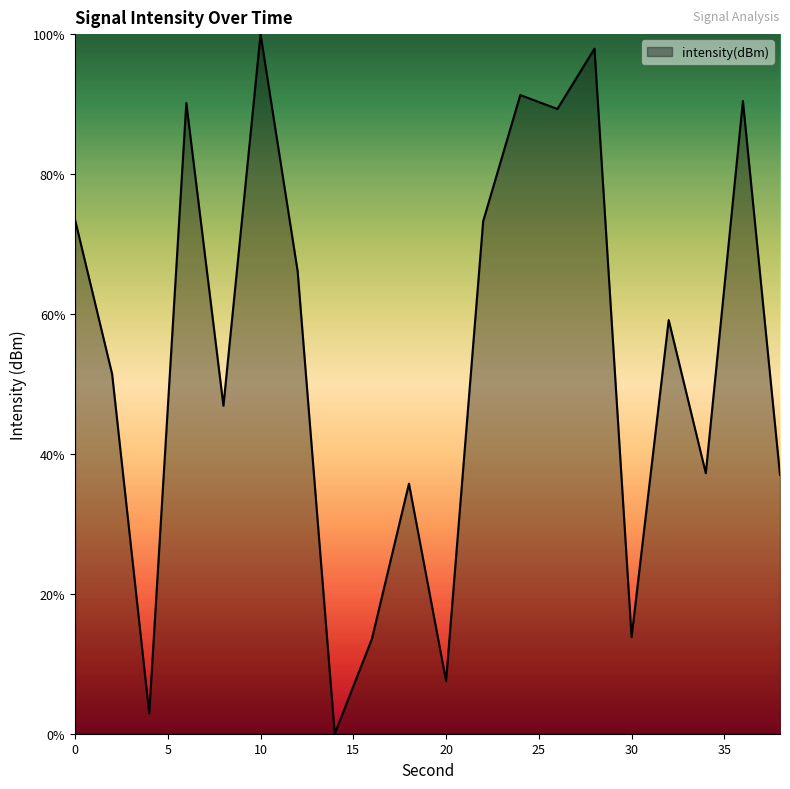

What is the difference between the maximum and minimum values?

100.0